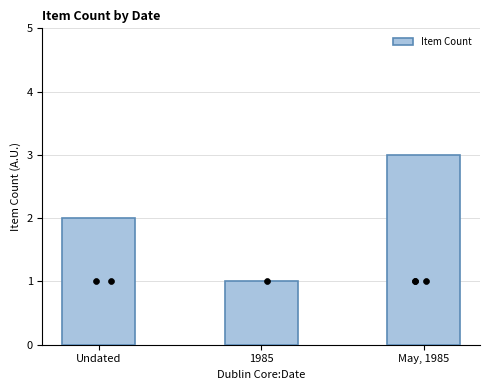

What is the change in value from 1985 to May, 1985?

+2